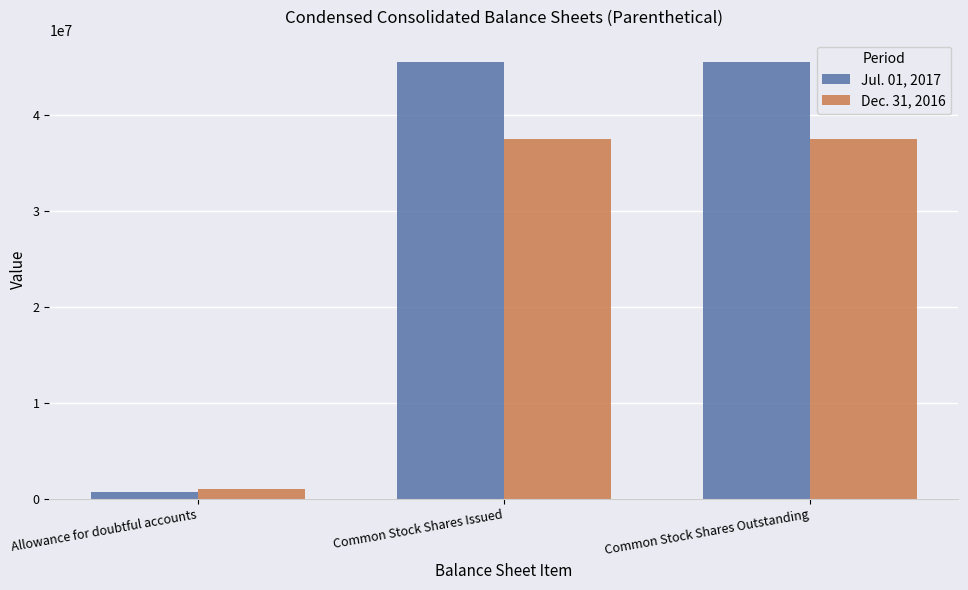

Rank the series by their maximum value, from lowest to highest.

Dec. 31, 2016, Jul. 01, 2017